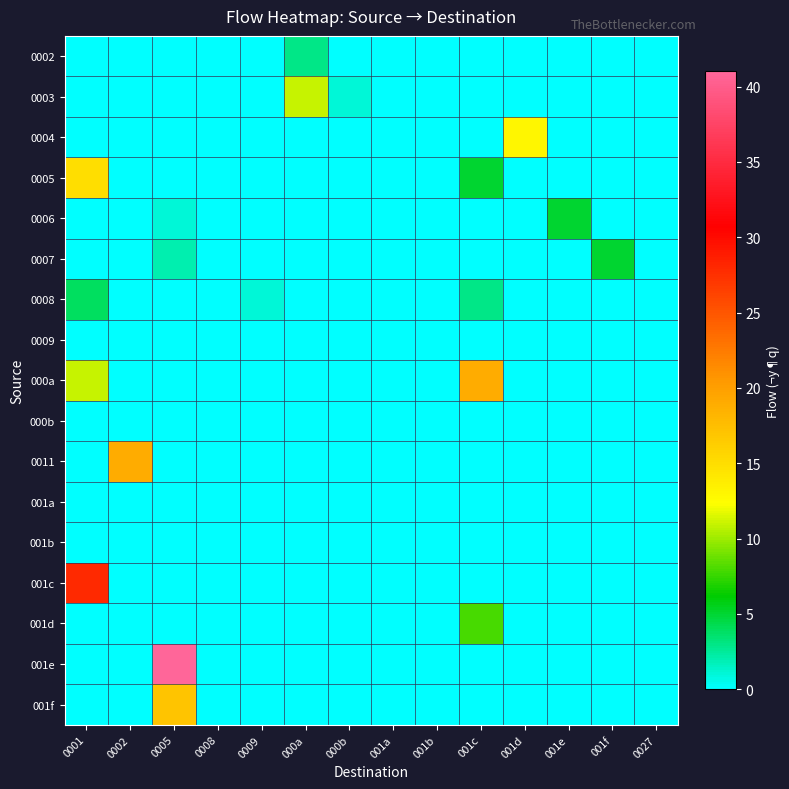

What is the total value across all series at 001f?

5